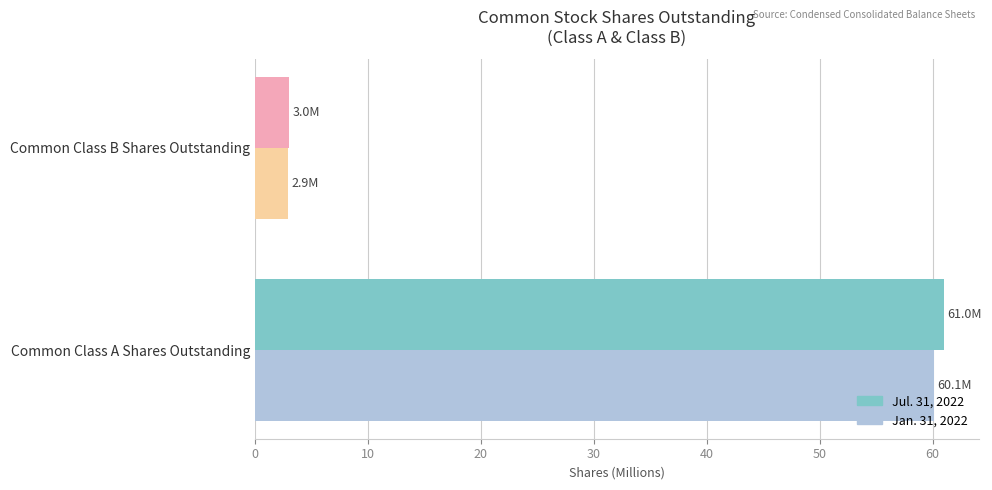

Which label corresponds to the smallest value in the chart?

Common Class B Shares Outstanding